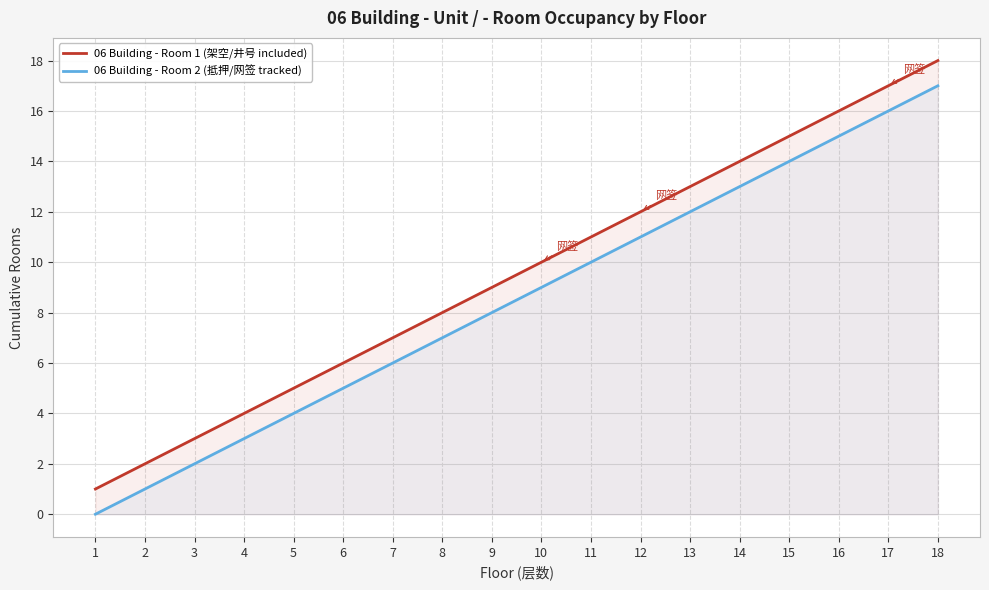

The 06 Building - Room 1 (架空/井号 included) series shows 4 at 4. True or false?

True